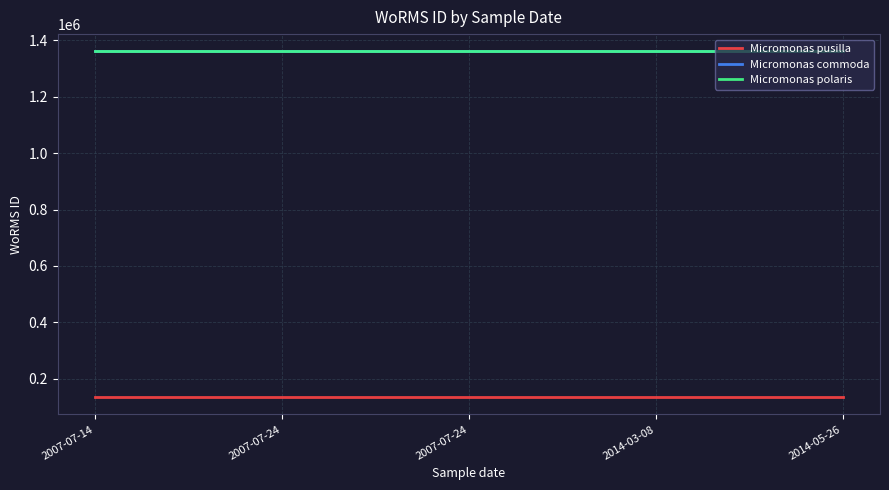

What is the spread (max minus min) of values at 2014-05-26?

1226612